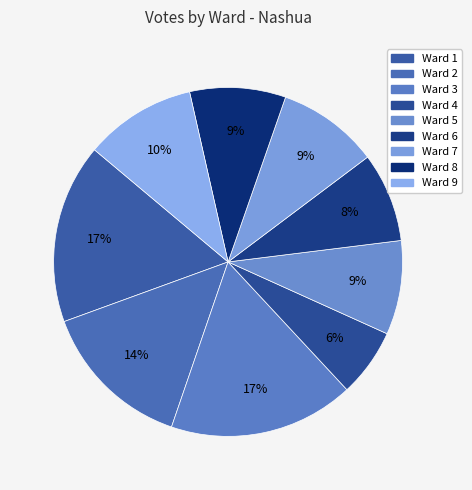

How much of the chart is everything except Ward 5?

91.3%